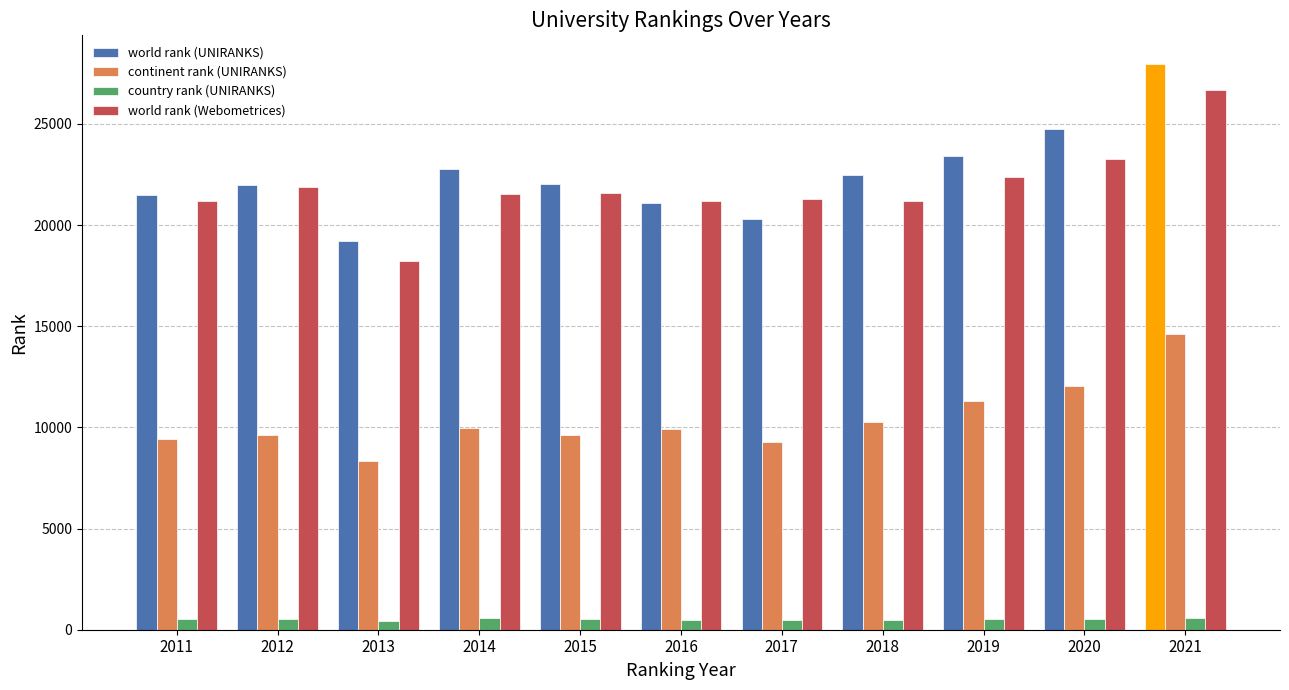

What is the difference between the continent rank (UNIRANKS) values at 2016 and 2019?

1402